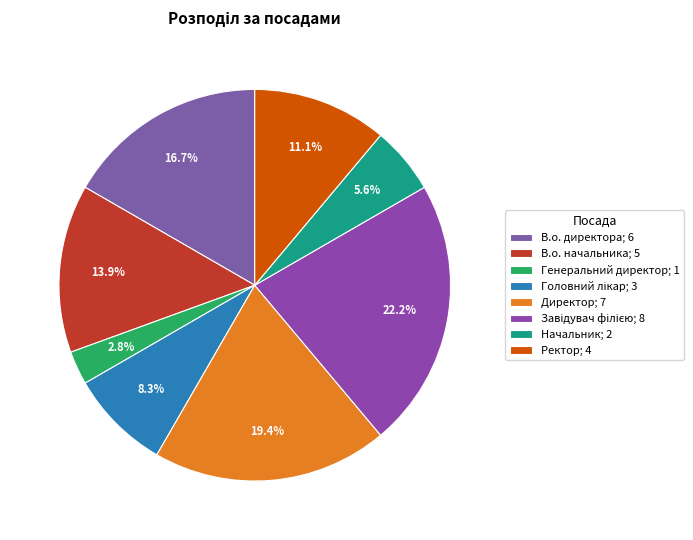

How many segments does this pie chart have?

8